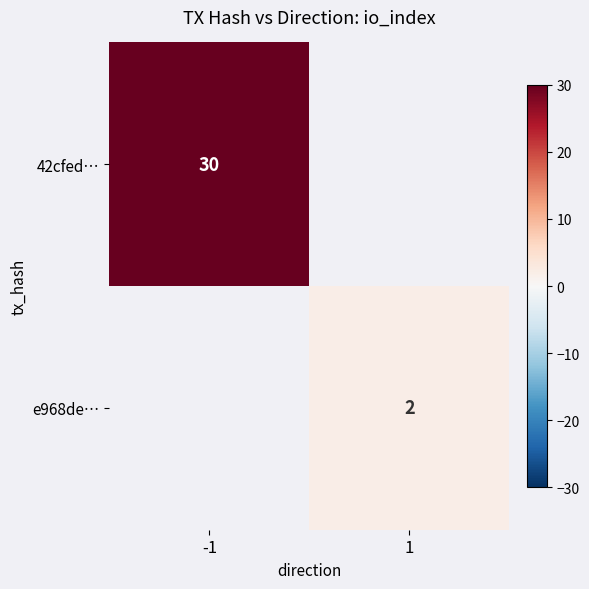

Is the value of e968de… at 1 greater than the value of 42cfed… at -1?

No